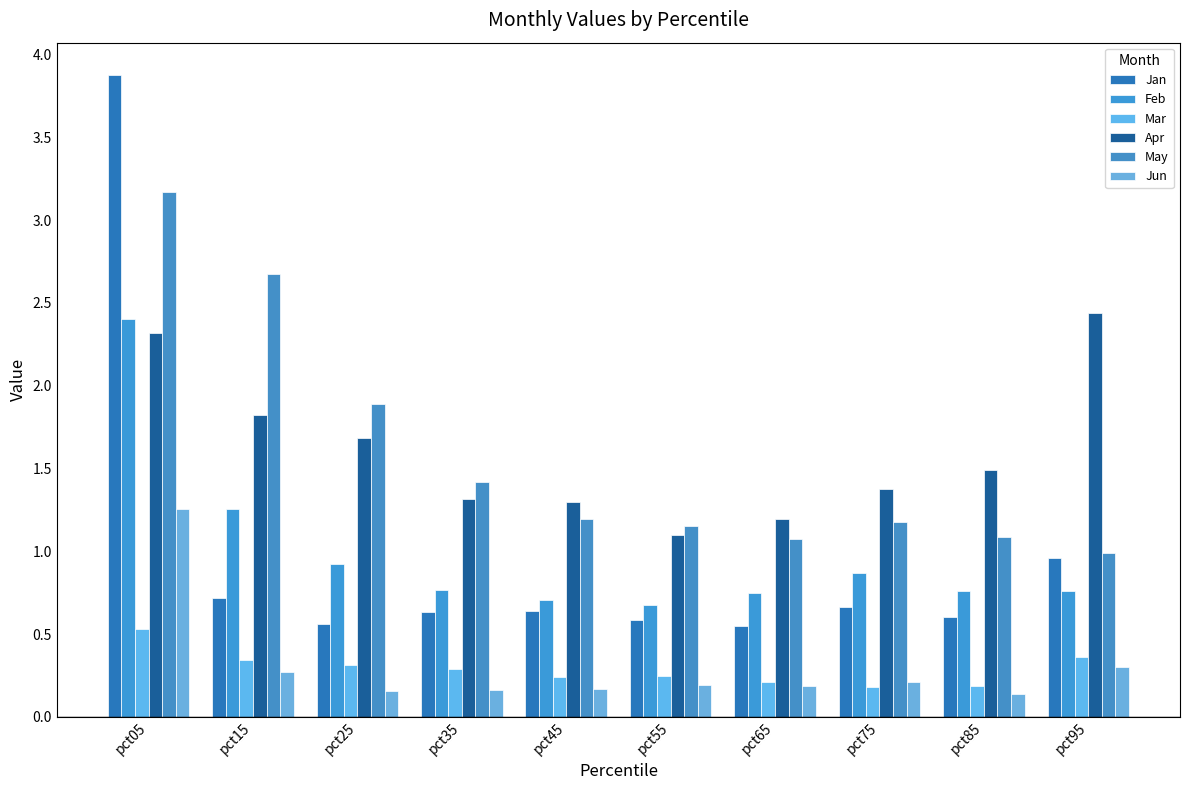

The Jun series shows 0.1 at pct55. True or false?

False